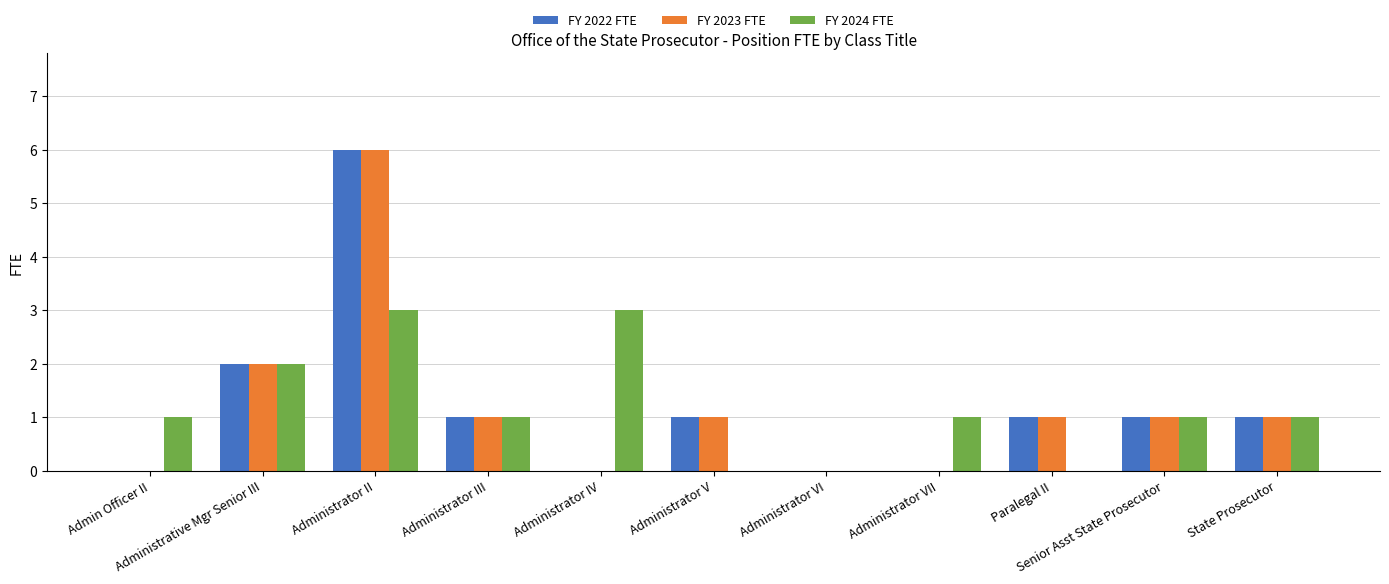

At which label does FY 2022 FTE first exceed 1?

Administrative Mgr Senior III